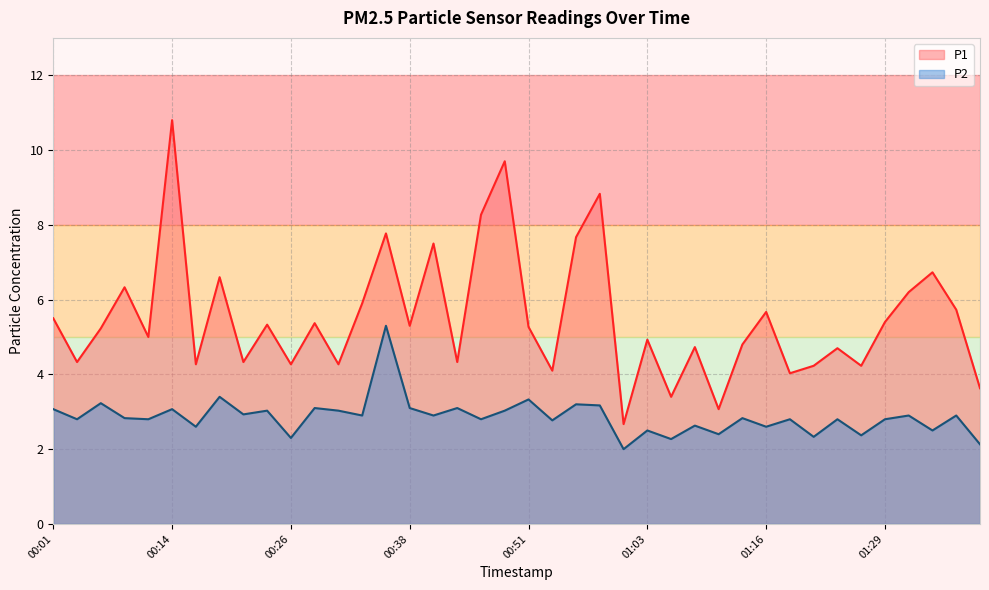

What position from the left is 01:09?

28